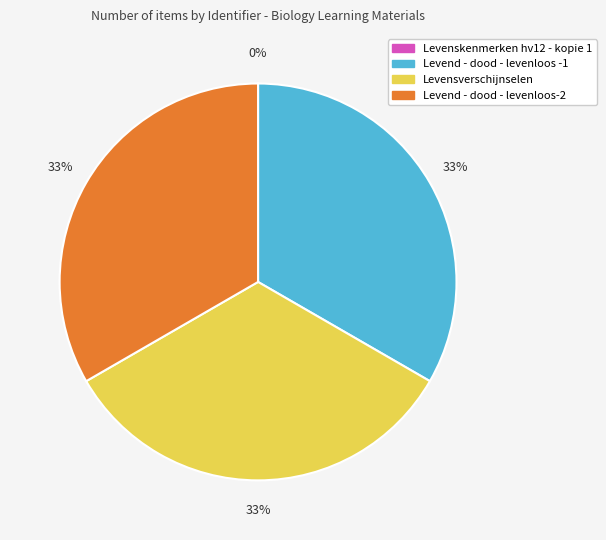

Approximately how many times larger is the value at Levensverschijnselen compared to Levend - dood - levenloos-2?

1.0